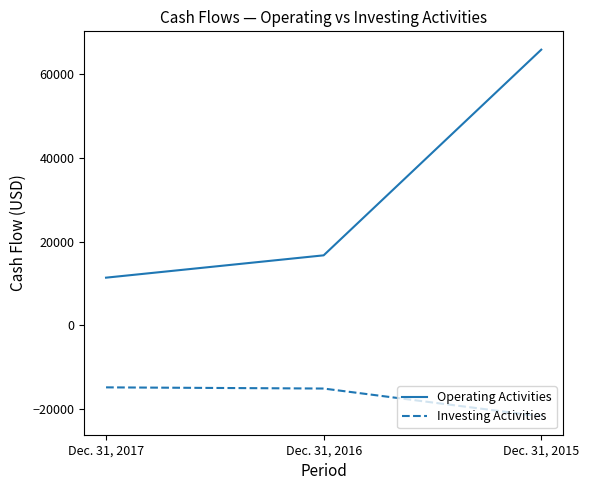

What is the sum of all Operating Activities values?

93918